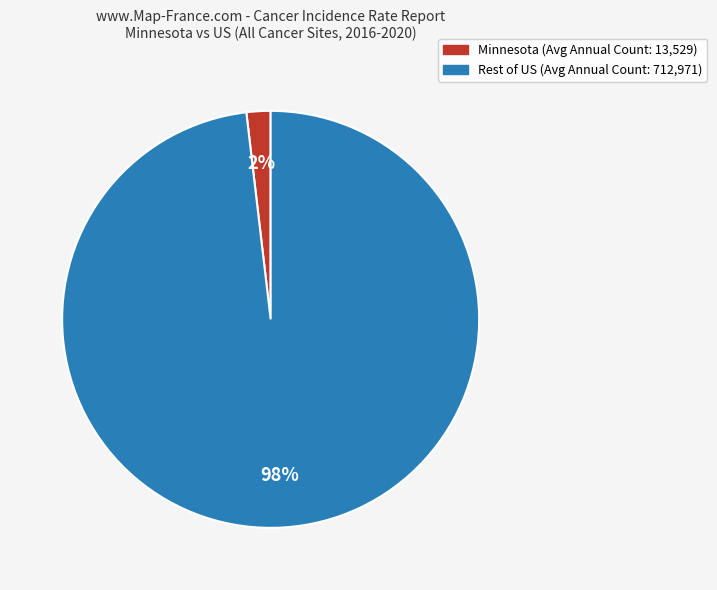

Is the sum of Rest of US (Avg Annual Count: 712,971) and Minnesota (Avg Annual Count: 13,529) greater than half?

Yes